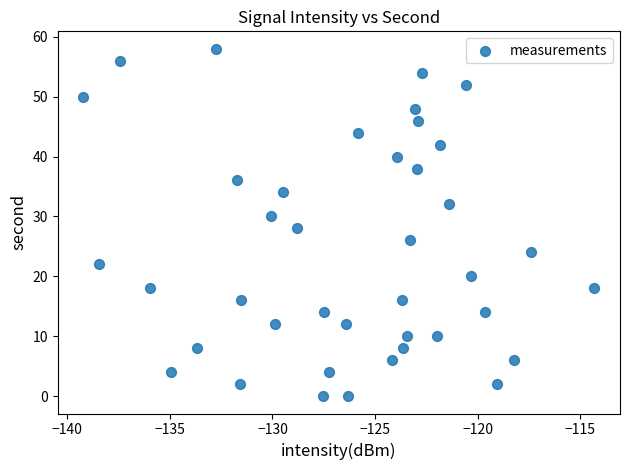

What is the range of Y values (max minus min)?

58